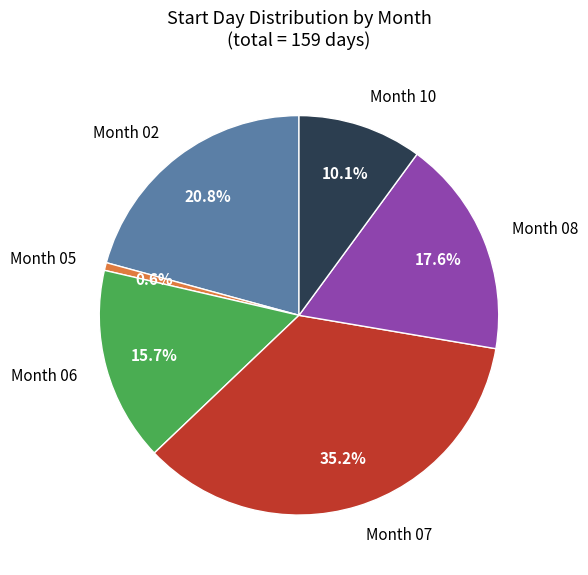

Does any single category account for the majority?

No